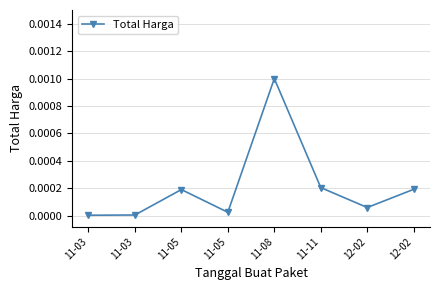

Rank the categories by value from lowest to highest.

11-03, 11-03, 11-05, 12-02, 11-05, 12-02, 11-11, 11-08